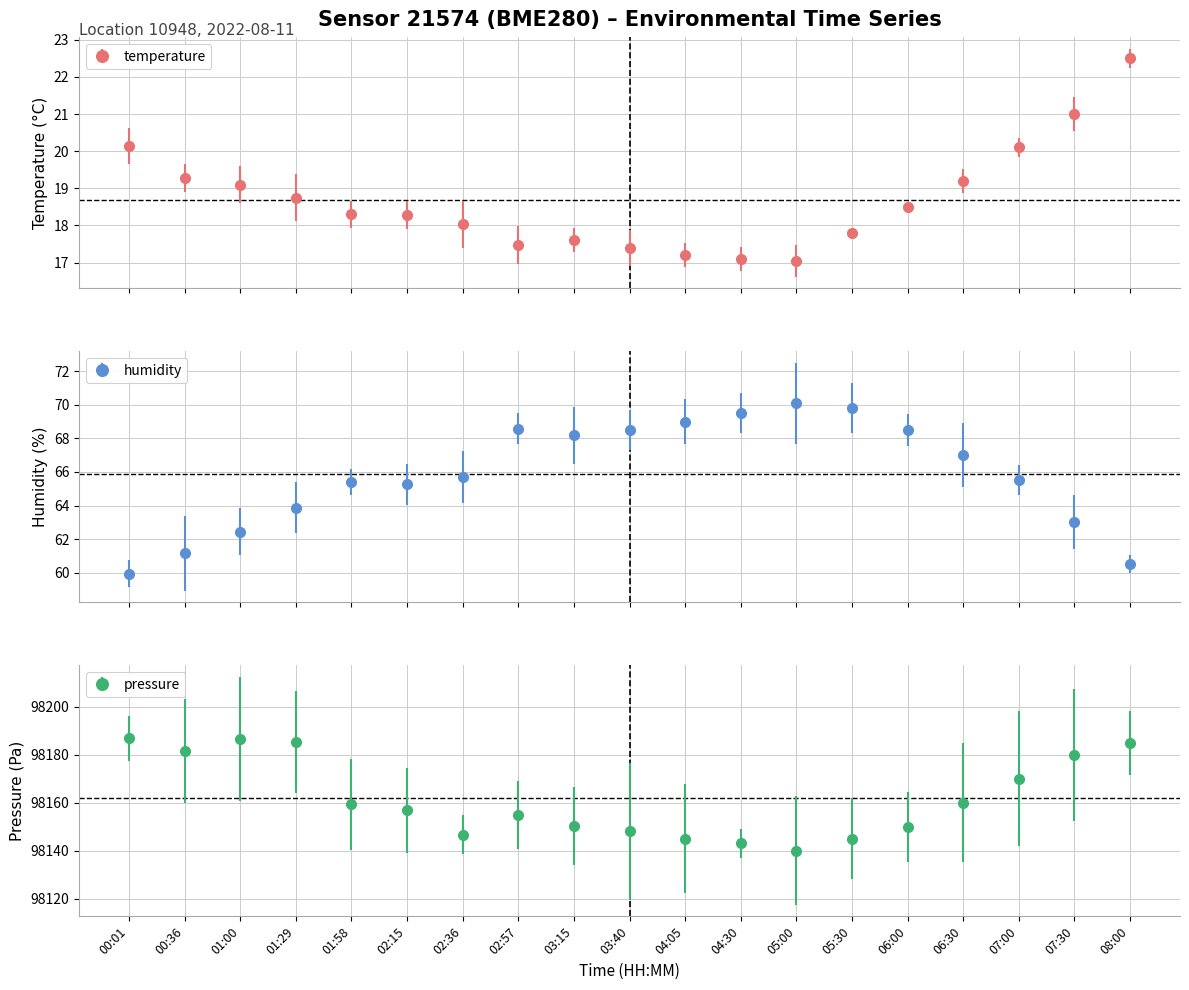

Where is the first local minimum for humidity?

02:15